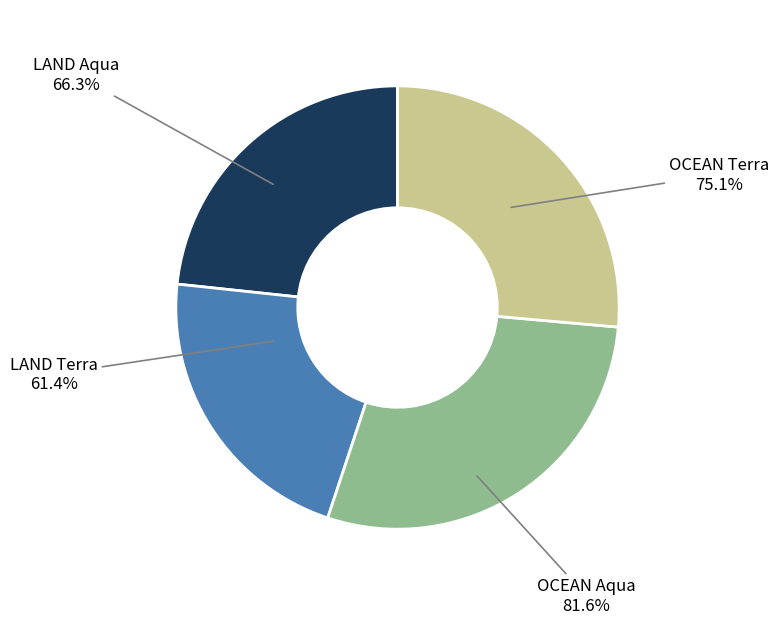

What is the ratio of the value at LAND Aqua to the value at OCEAN Terra?

0.9